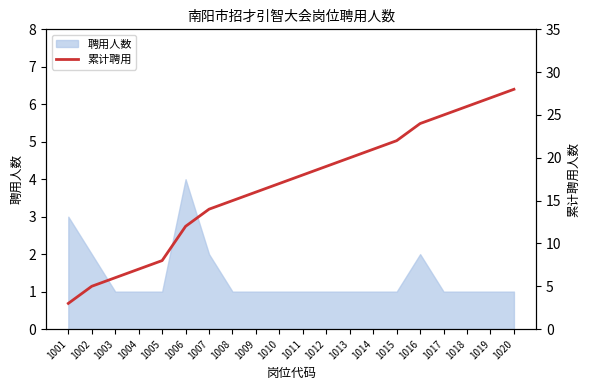

What is the value of the 10th point from the left?

17